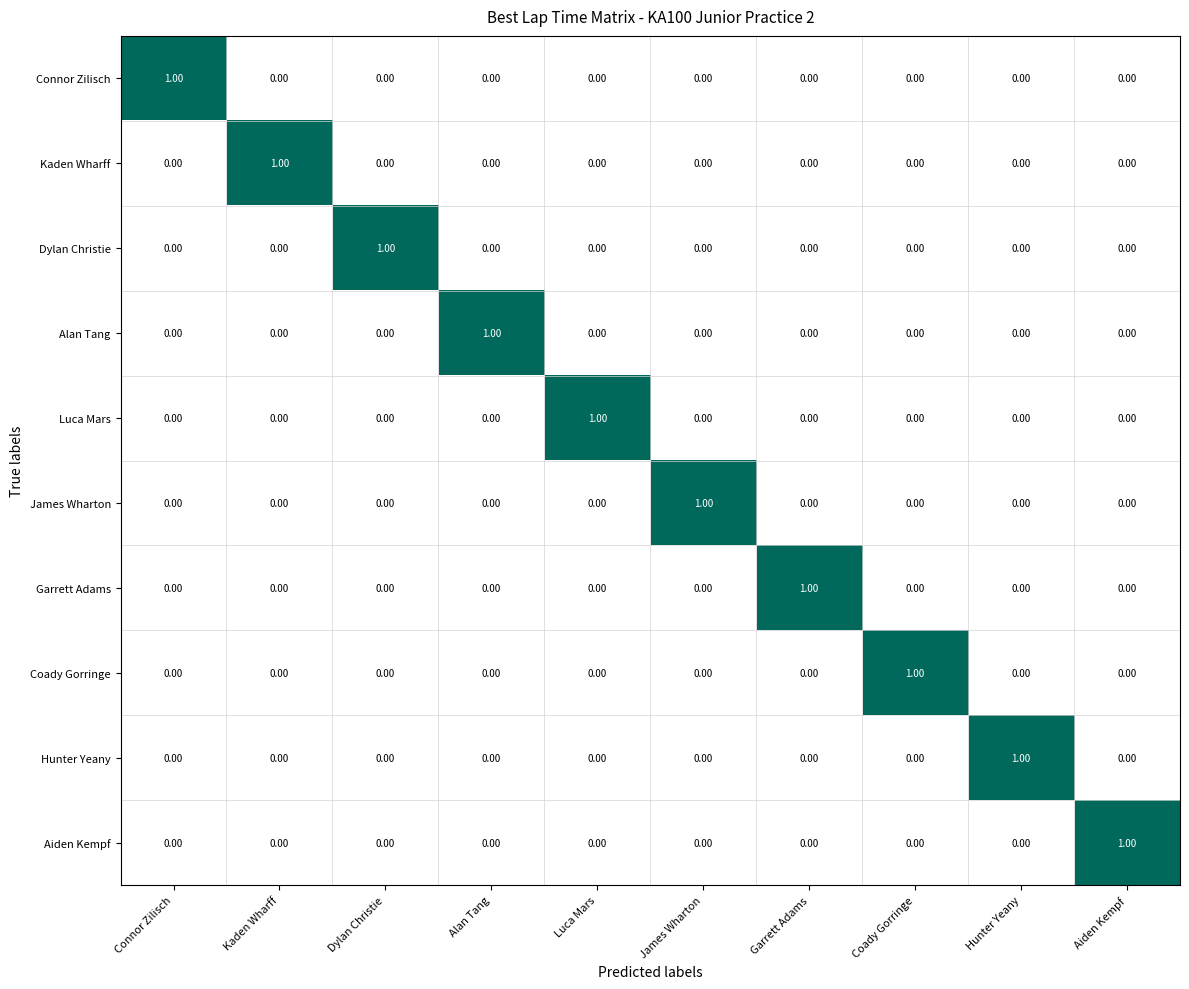

At which label does Garrett Adams reach its peak?

Garrett Adams